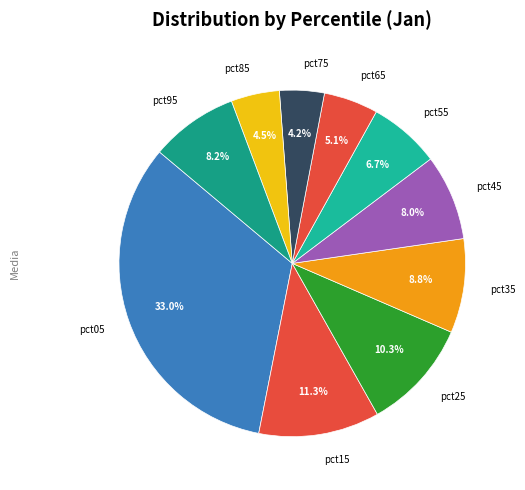

The pct15 slice represents 11% of the pie. True or false?

True